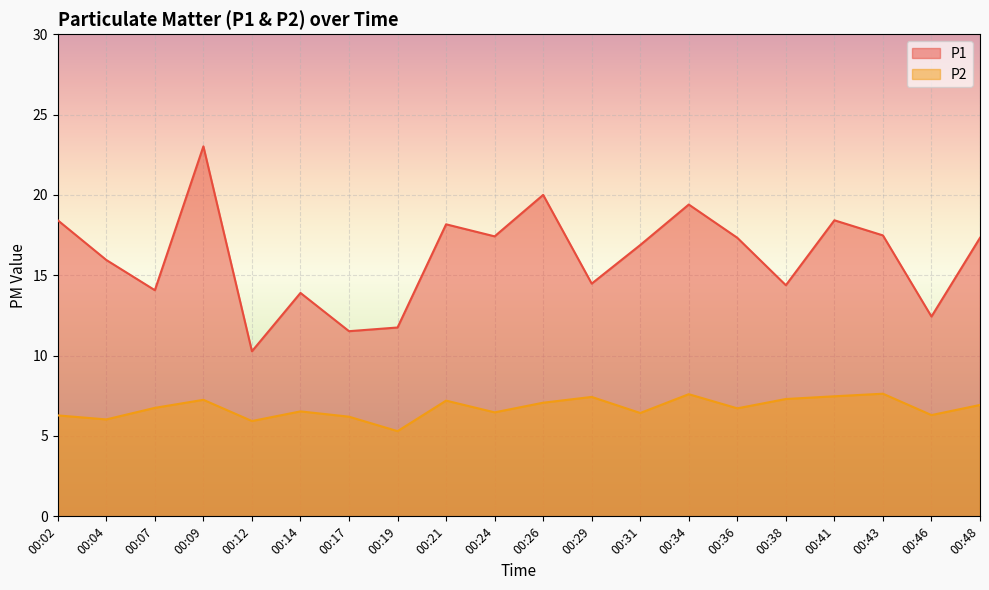

In P2, how many points are higher than both neighbors (excluding endpoints)?

6